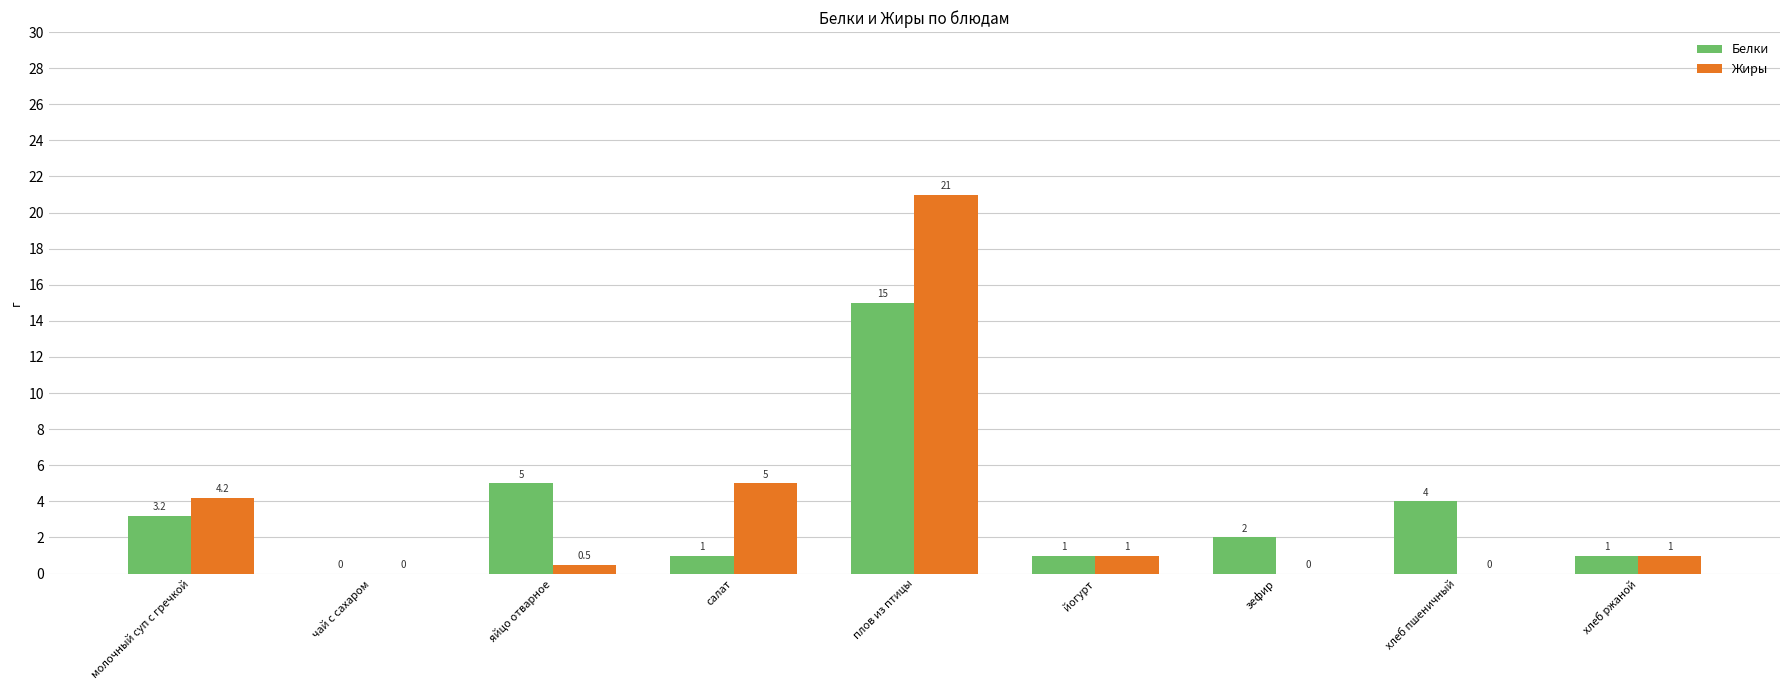

The Жиры series shows 14.5 at зефир. True or false?

False